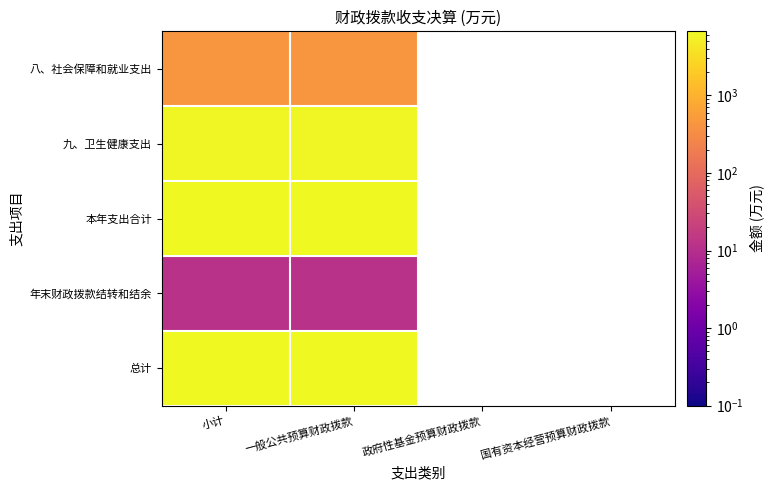

How many categories are shown in the chart?

4